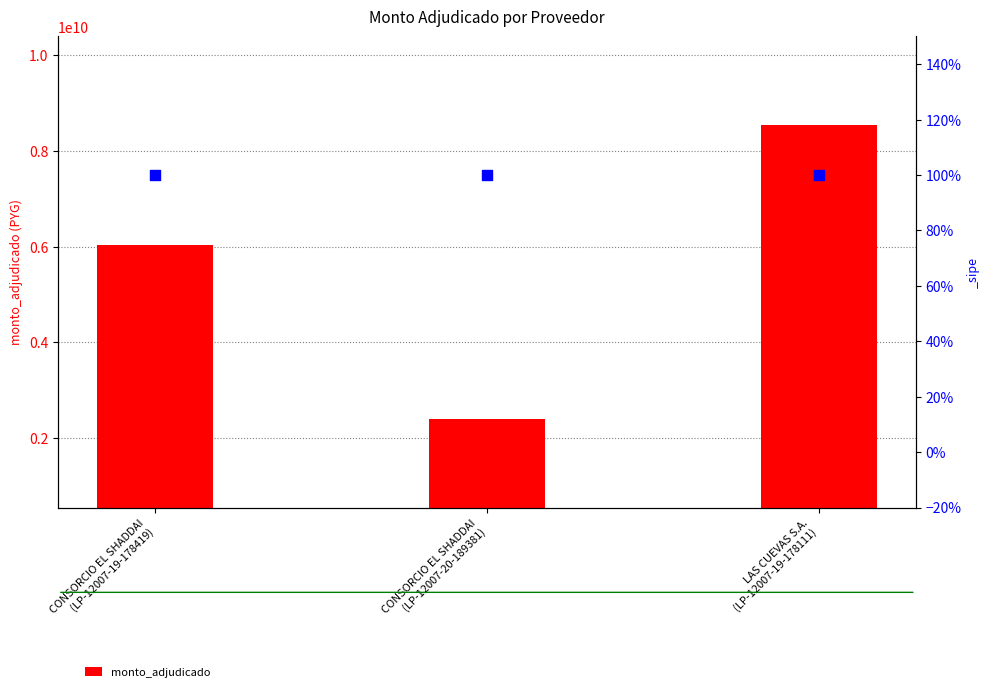

Between CONSORCIO EL SHADDAI
(LP-12007-19-178419) and LAS CUEVAS S.A.
(LP-12007-19-178111), which is larger?

LAS CUEVAS S.A.
(LP-12007-19-178111)